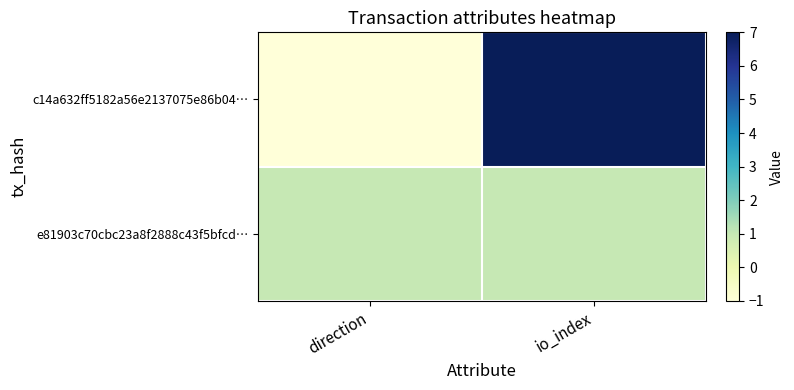

Reading left to right, list all the values displayed in this chart.

c14a632ff5182a56e2137075e86b04…: direction=-1	io_index=7
e81903c70cbc23a8f2888c43f5bfcd…: direction=1	io_index=1